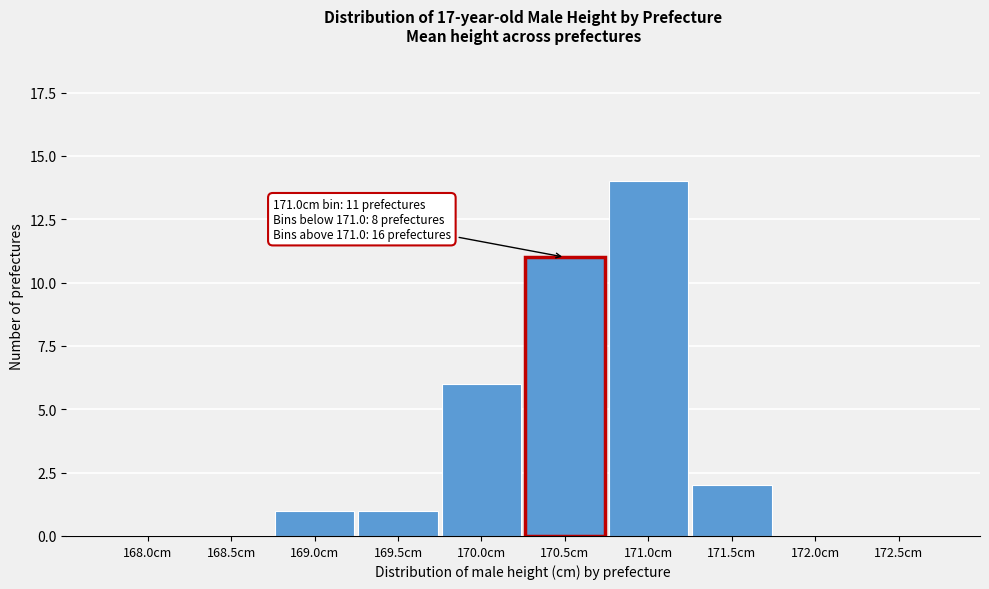

Reading left to right, transcribe all the data shown in this chart.

168.0cm=0	168.5cm=0	169.0cm=1	169.5cm=1	170.0cm=6	170.5cm=11	171.0cm=14	171.5cm=2	172.0cm=0	172.5cm=0